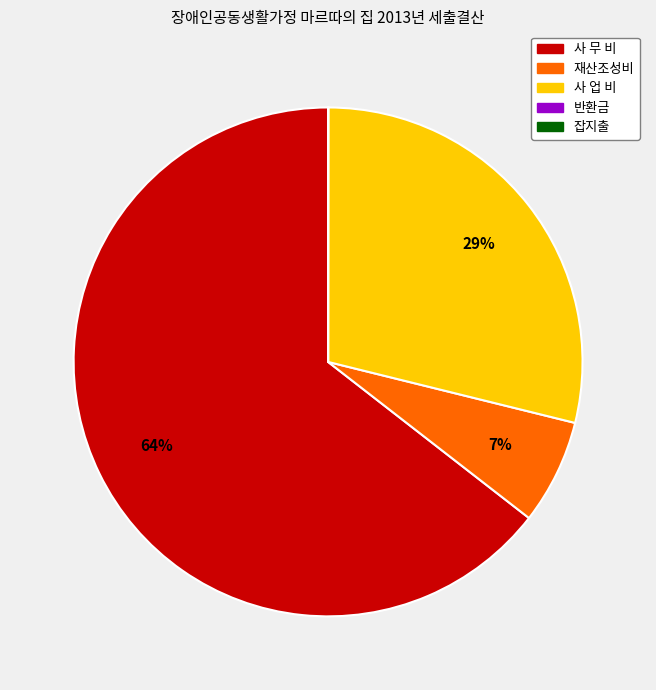

Do 사 업 비 and 사 무 비 together represent more than half of the pie?

Yes